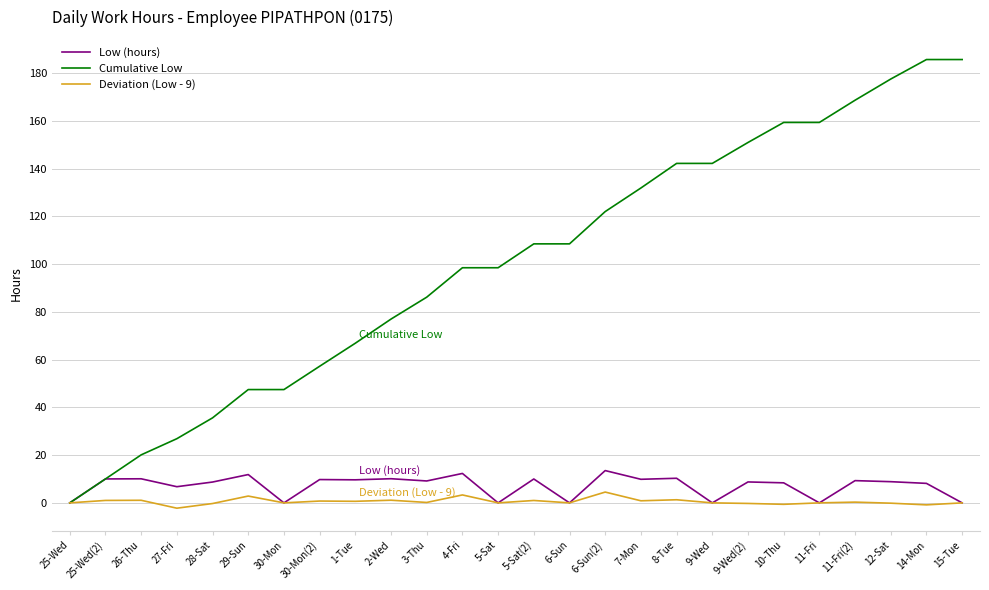

Which series has the largest total across all categories?

Cumulative Low